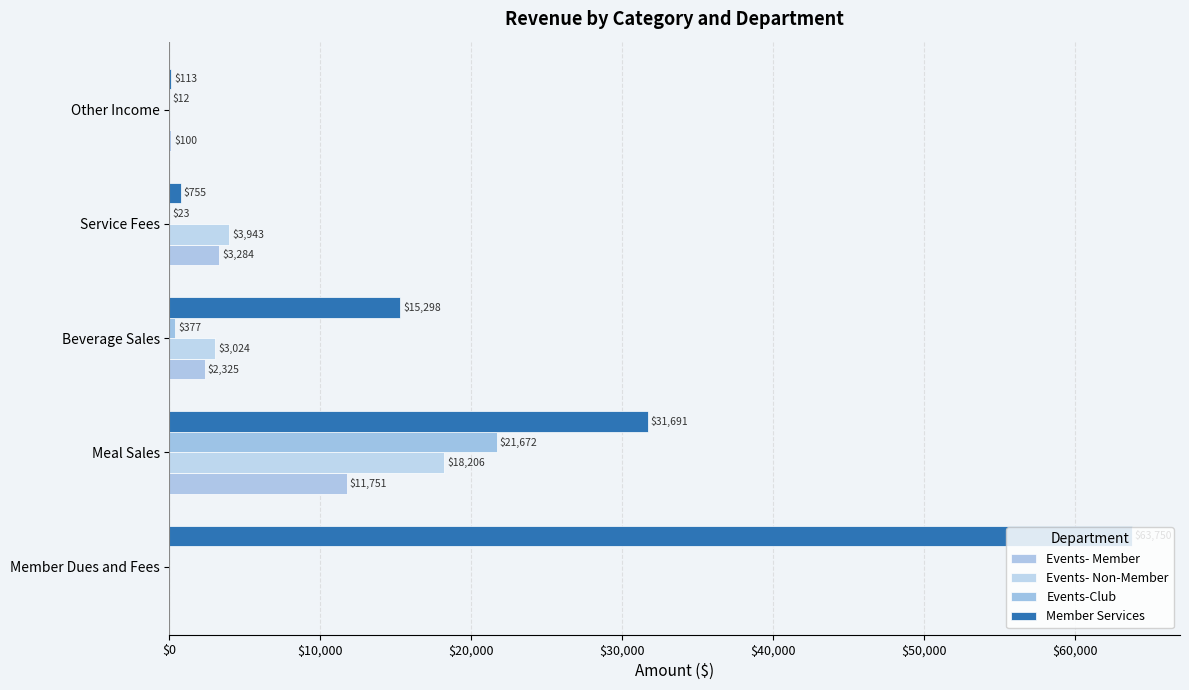

How many series are shown in this chart?

4